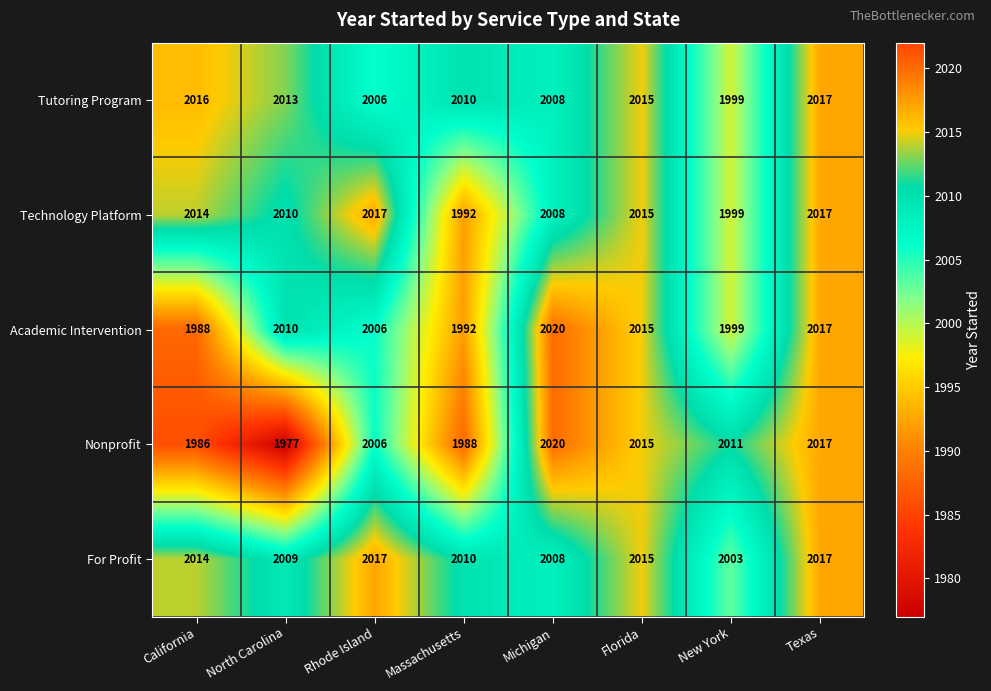

At how many categories does at least one series exceed 1990?

8